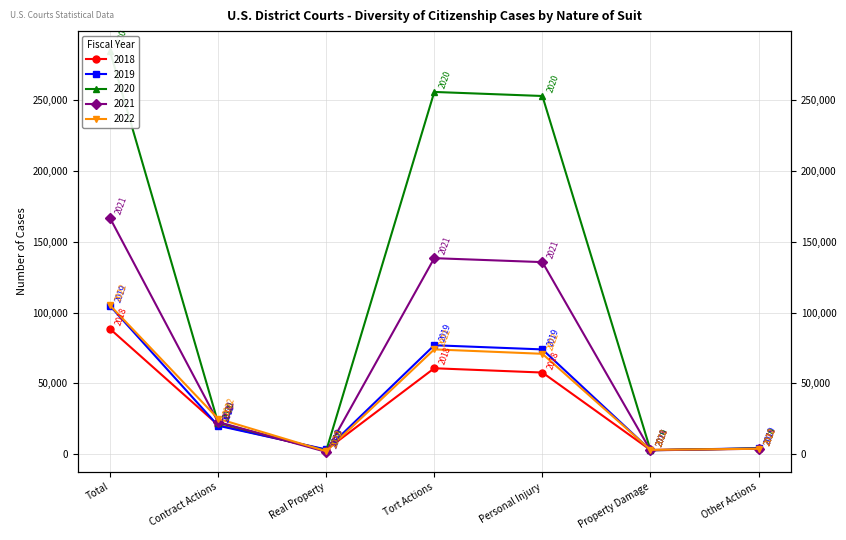

How many data points in 2019 are above 20174?

3